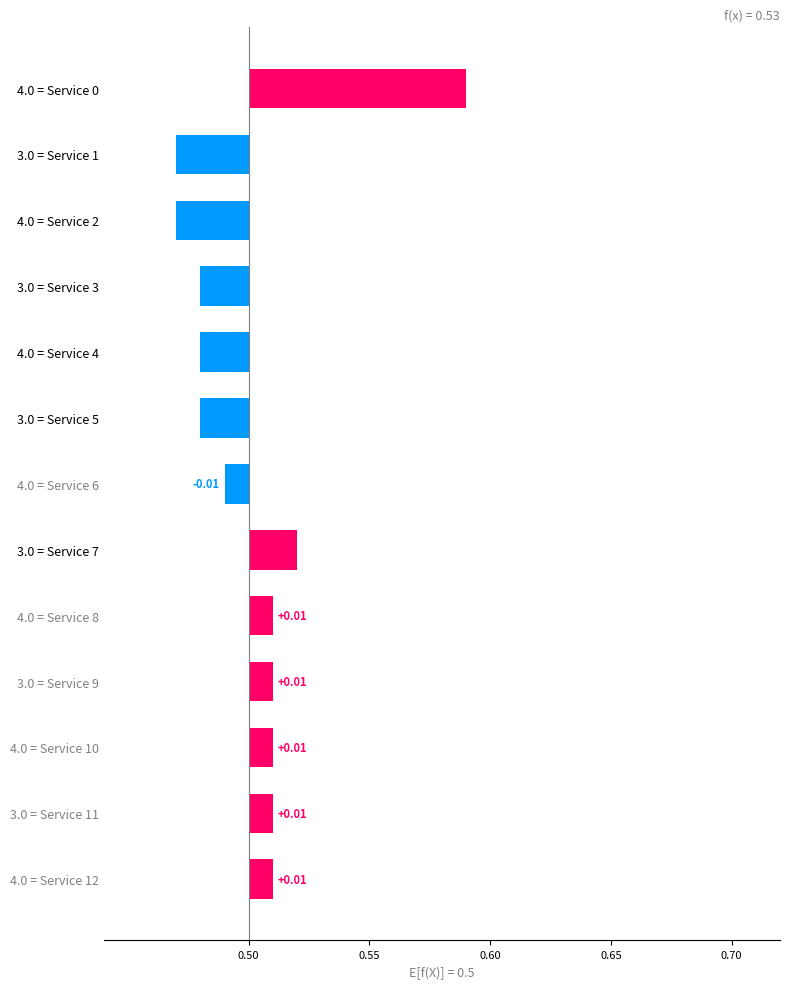

What is the value of the 7th bar from the left?

4